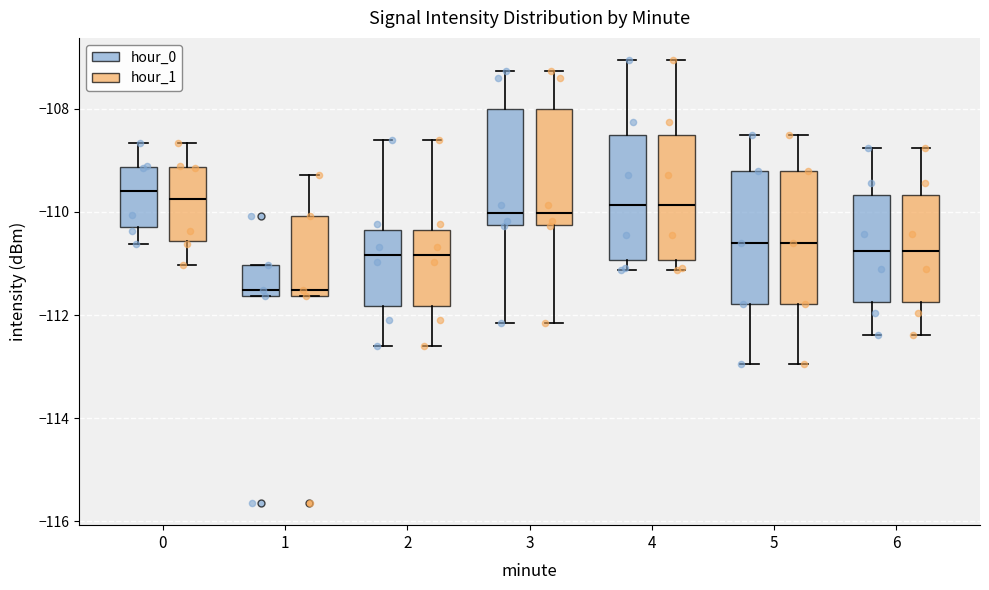

Reading left to right, read every box against the y-axis: the position of its median line, the range the box covers, and the ends of its whiskers. The values are not printed on the chart, so give them approximately, as read against the axis.

0 (hour_0): median -109.6, box -110.2 to -109.2, whiskers -110.6 to -108.6
0 (hour_1): median -109.8, box -110.6 to -109.2, whiskers -111.0 to -108.6
1 (hour_0): median -111.6 (just above the box's lower edge), box -111.6 to -111.0, whiskers -111.6 to -111.0
1 (hour_1): median -111.6 (just above the box's lower edge), box -111.6 to -110.0, whiskers -111.6 to -109.2
2 (hour_0): median -110.8, box -111.8 to -110.4, whiskers -112.6 to -108.6
2 (hour_1): median -110.8, box -111.8 to -110.4, whiskers -112.6 to -108.6
3 (hour_0): median -110.0, box -110.2 to -108.0, whiskers -112.2 to -107.2
3 (hour_1): median -110.0, box -110.2 to -108.0, whiskers -112.2 to -107.2
4 (hour_0): median -109.8, box -111.0 to -108.6, whiskers -111.2 to -107.0
4 (hour_1): median -109.8, box -111.0 to -108.6, whiskers -111.2 to -107.0
5 (hour_0): median -110.6, box -111.8 to -109.2, whiskers -113.0 to -108.4
5 (hour_1): median -110.6, box -111.8 to -109.2, whiskers -113.0 to -108.4
6 (hour_0): median -110.8, box -111.8 to -109.6, whiskers -112.4 to -108.8
6 (hour_1): median -110.8, box -111.8 to -109.6, whiskers -112.4 to -108.8